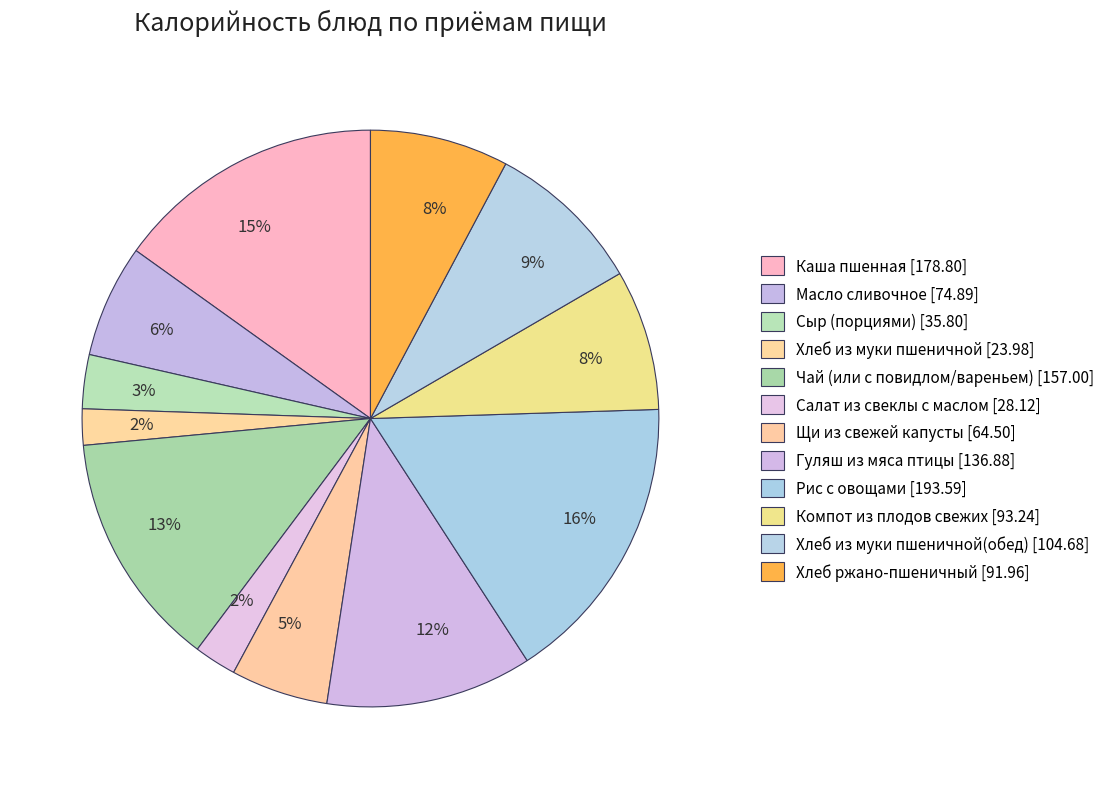

Which category has the smallest portion of the pie?

Хлеб из муки пшеничной